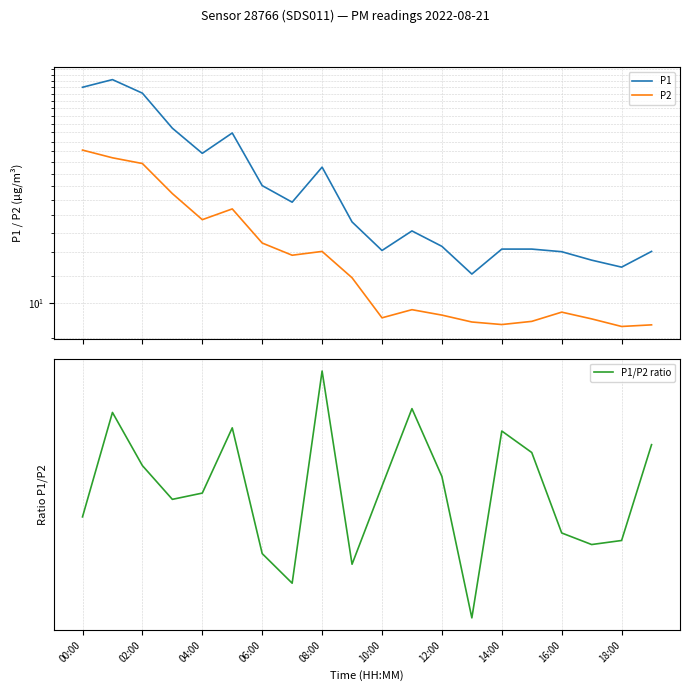

How many values in the P1 series exceed 18?

10